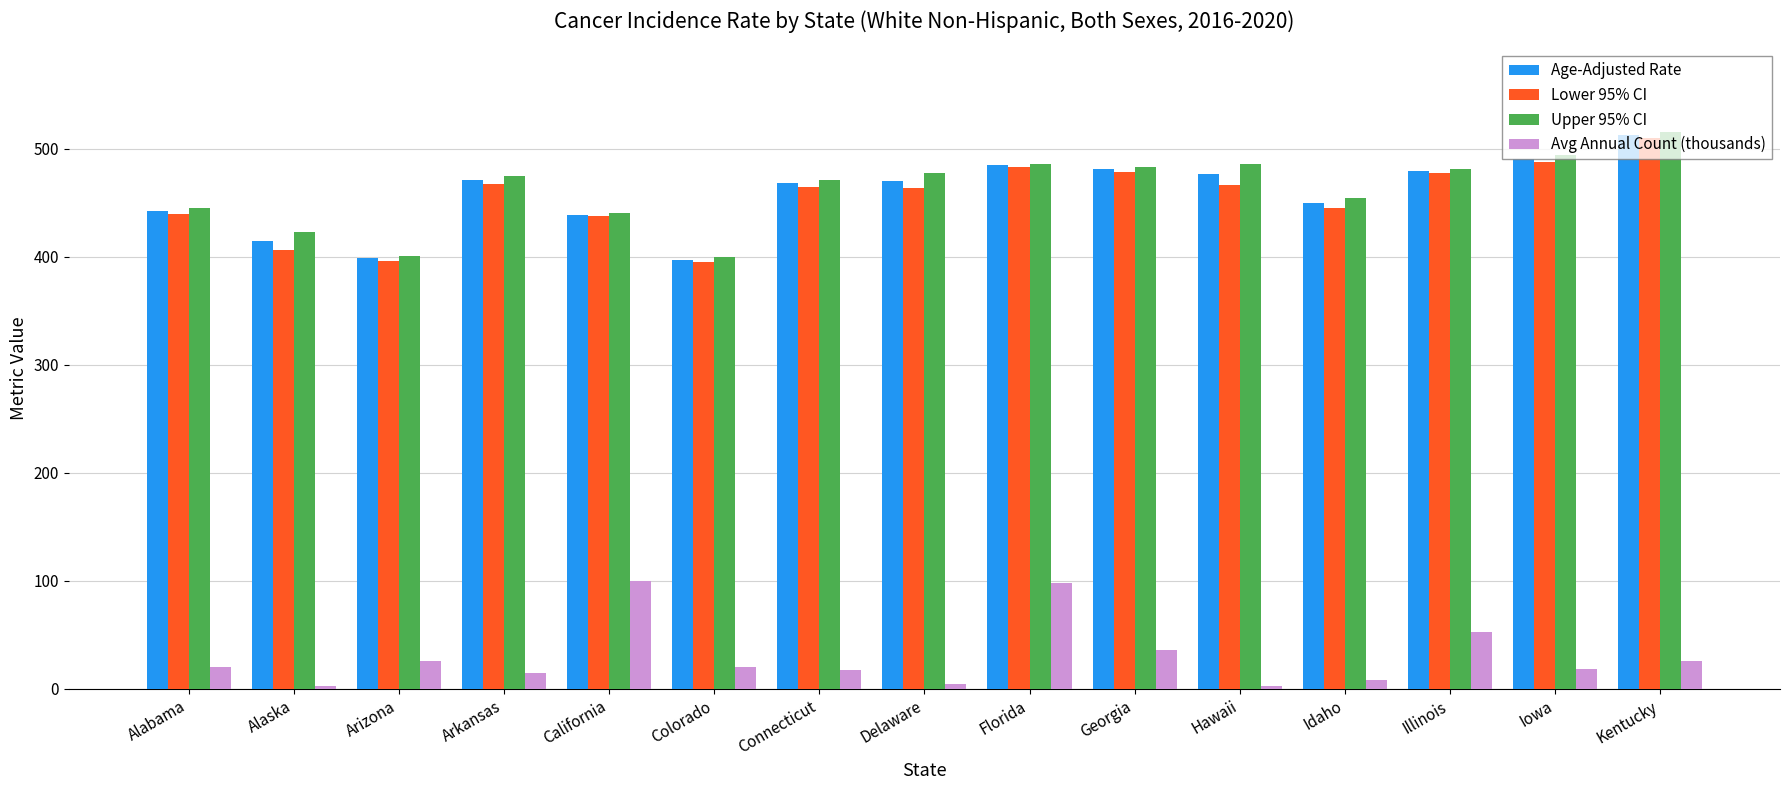

What is the maximum value for Upper 95% CI?

515.4